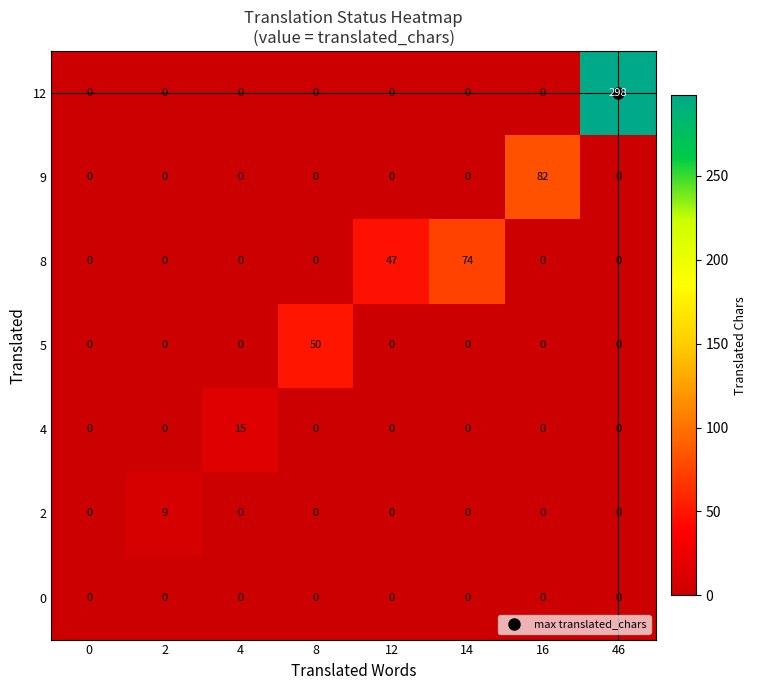

The 4 series shows -8 at 2. True or false?

False